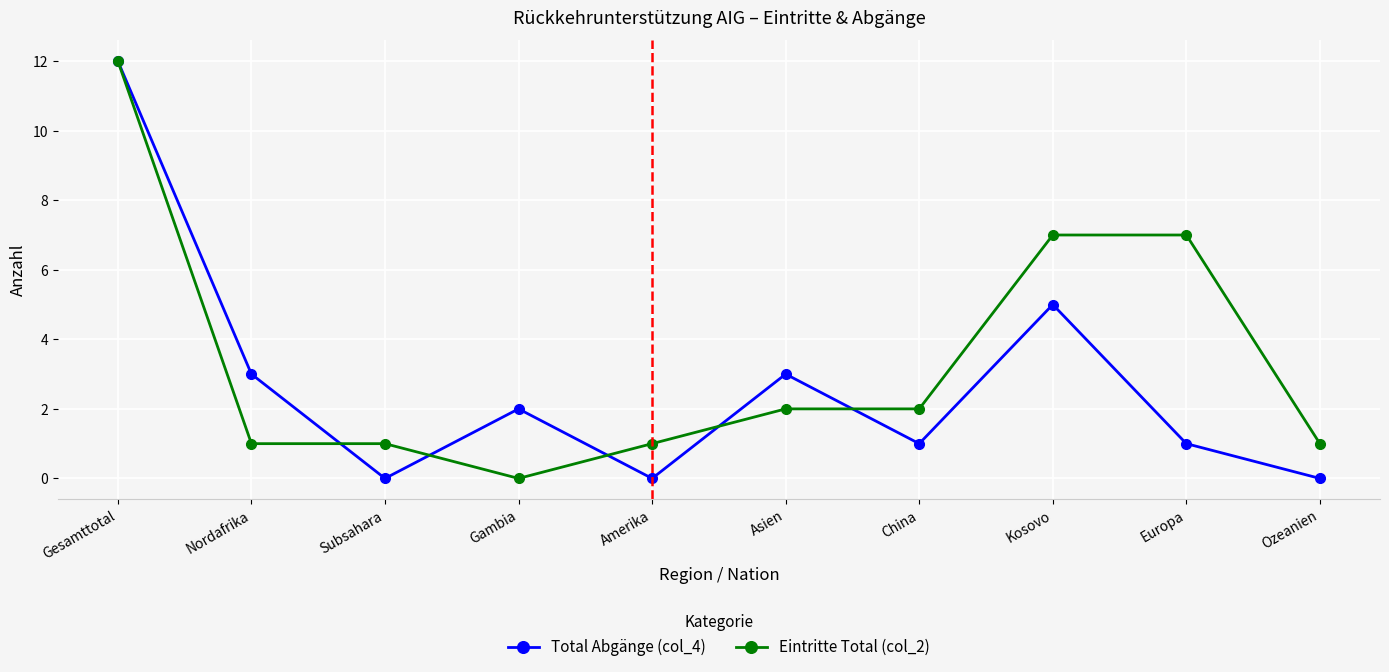

Which category has the highest value in the Eintritte Total (col_2) series?

Gesamttotal